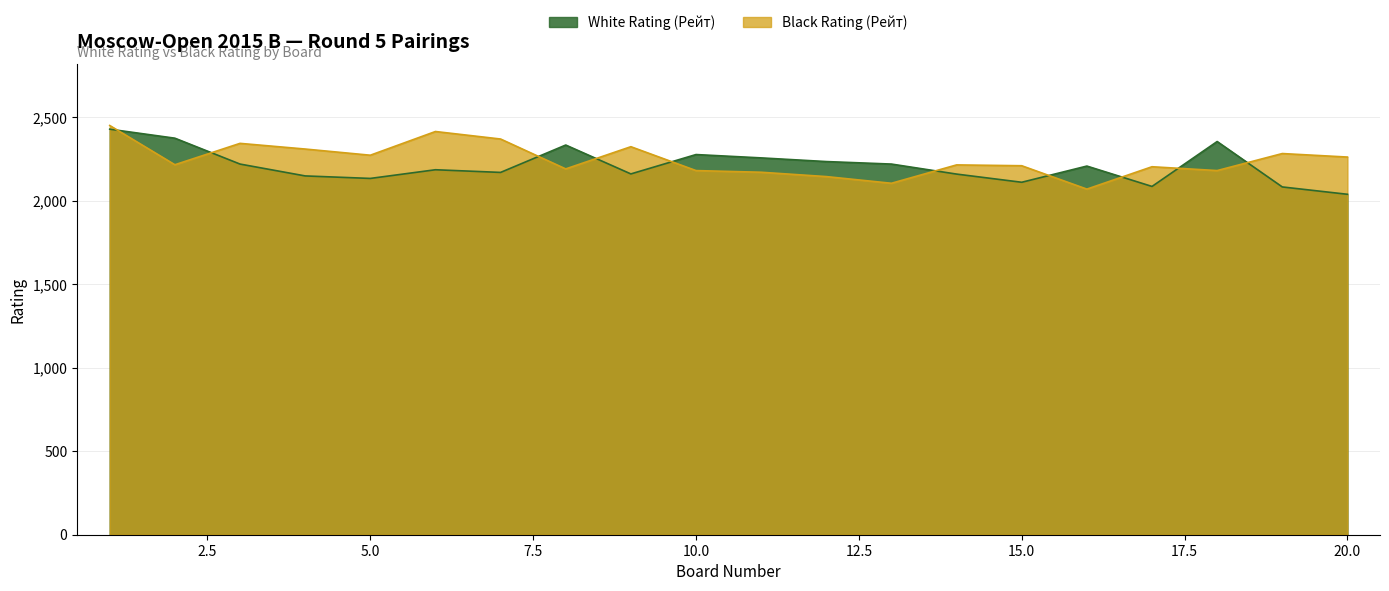

At how many categories does at least one series exceed 2246?

14